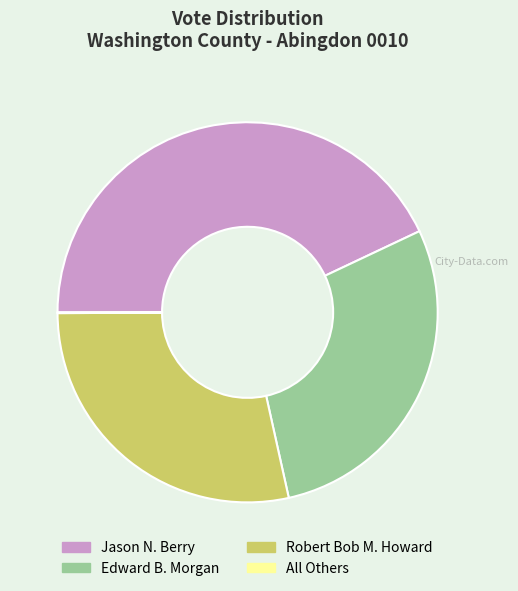

Is it true that Edward B. Morgan is 29% of the pie?

True